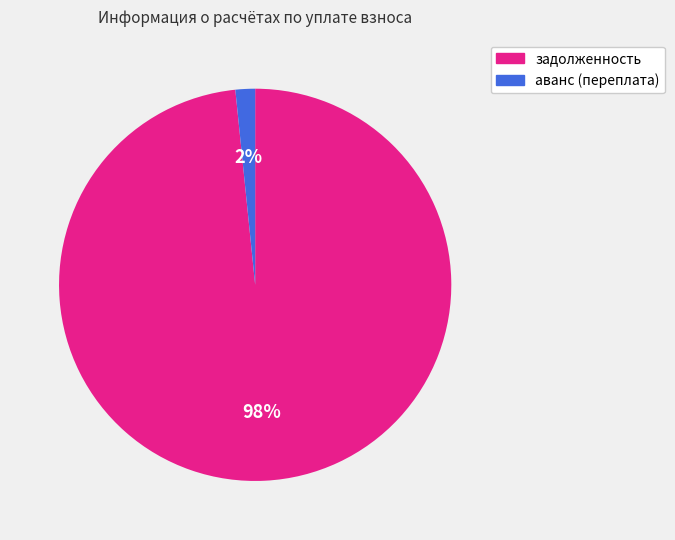

Which slice is the smallest?

аванс (переплата)